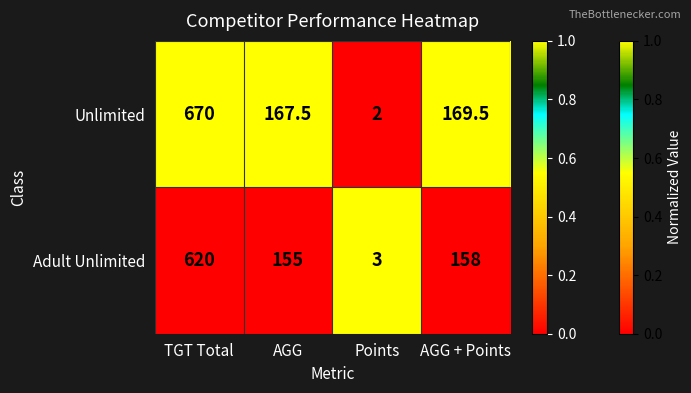

At AGG, list the series in order from largest to smallest.

Unlimited, Adult Unlimited